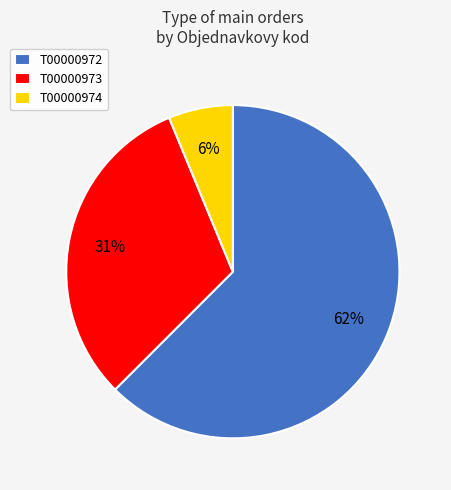

How many slices are in this pie chart?

3